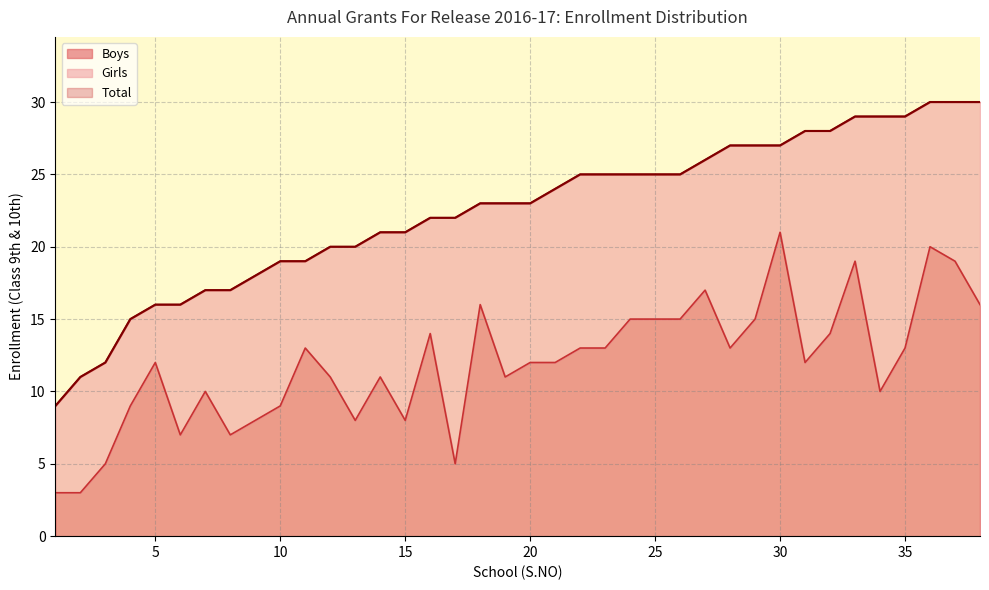

At which category does Boys reach its first local peak?

5